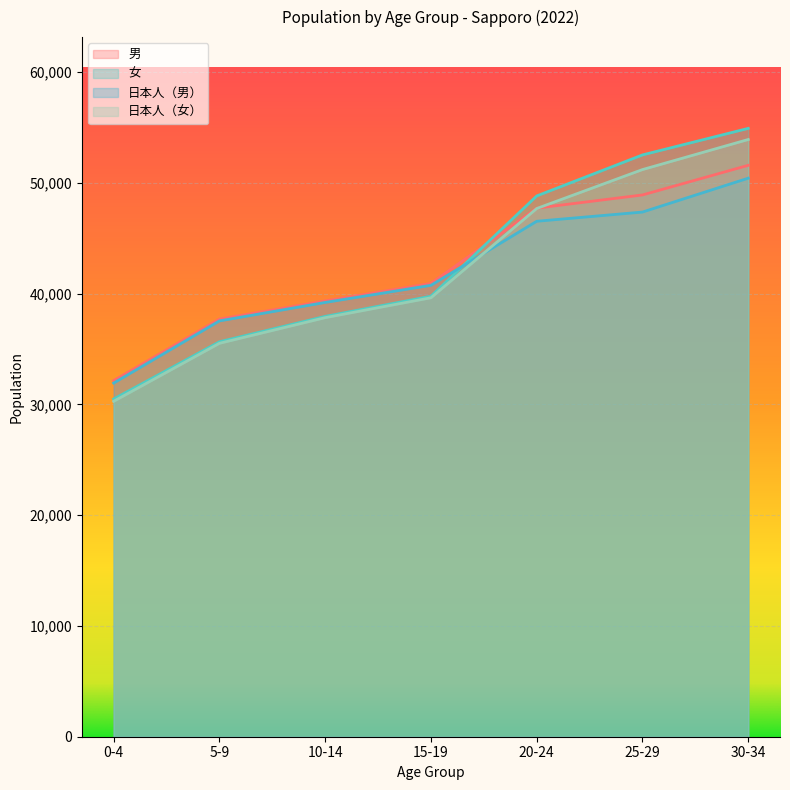

Does the chart display data point markers on the line(s)?

No